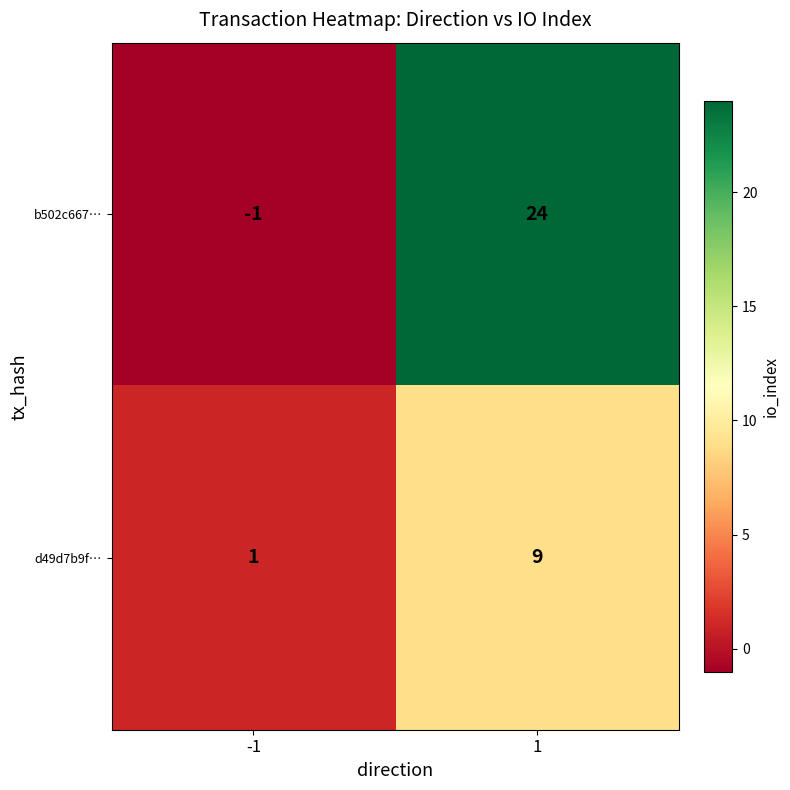

Reading left to right, what are all the values shown in this chart?

b502c667…: -1=-1	1=24
d49d7b9f…: -1=1	1=9